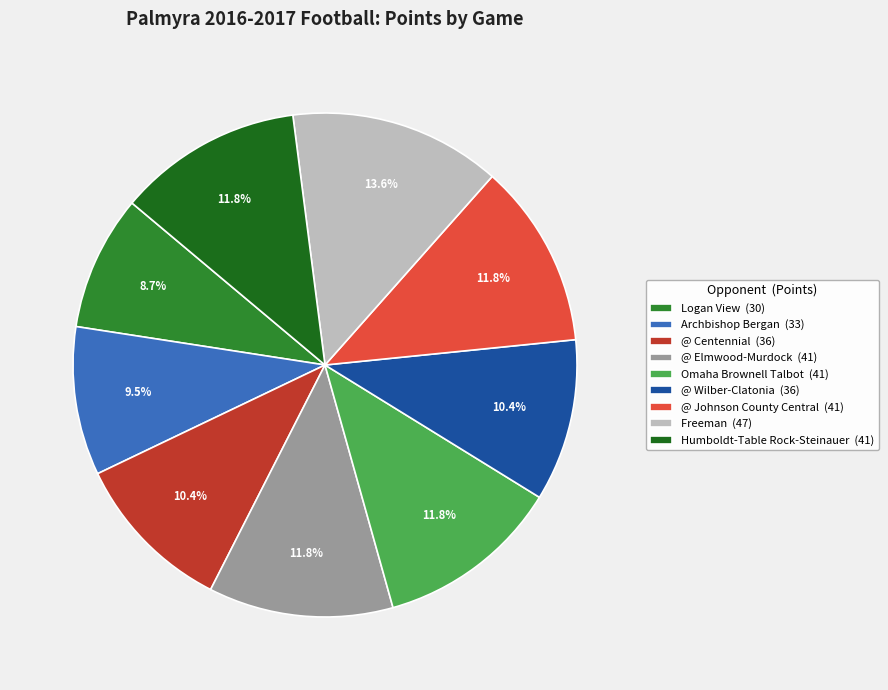

Combined, what portion of the pie is Archbishop Bergan and Omaha Brownell Talbot?

21.4%